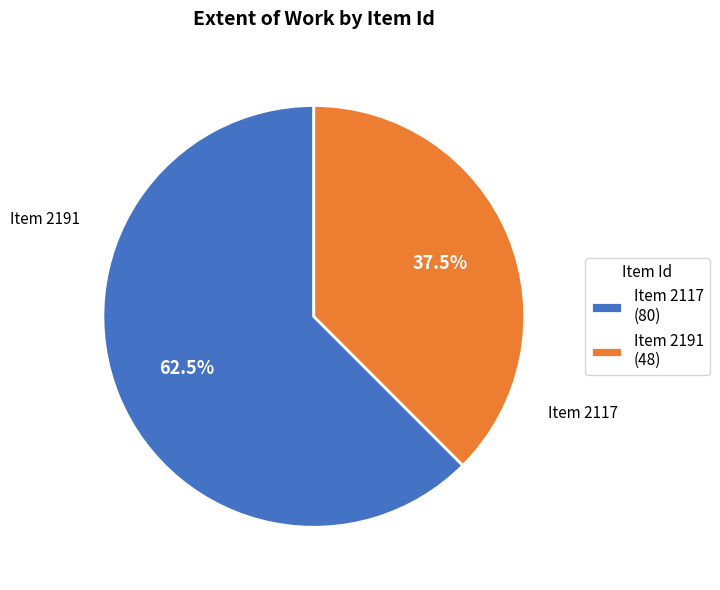

Which category has the smallest portion of the pie?

Item 2191 (48)